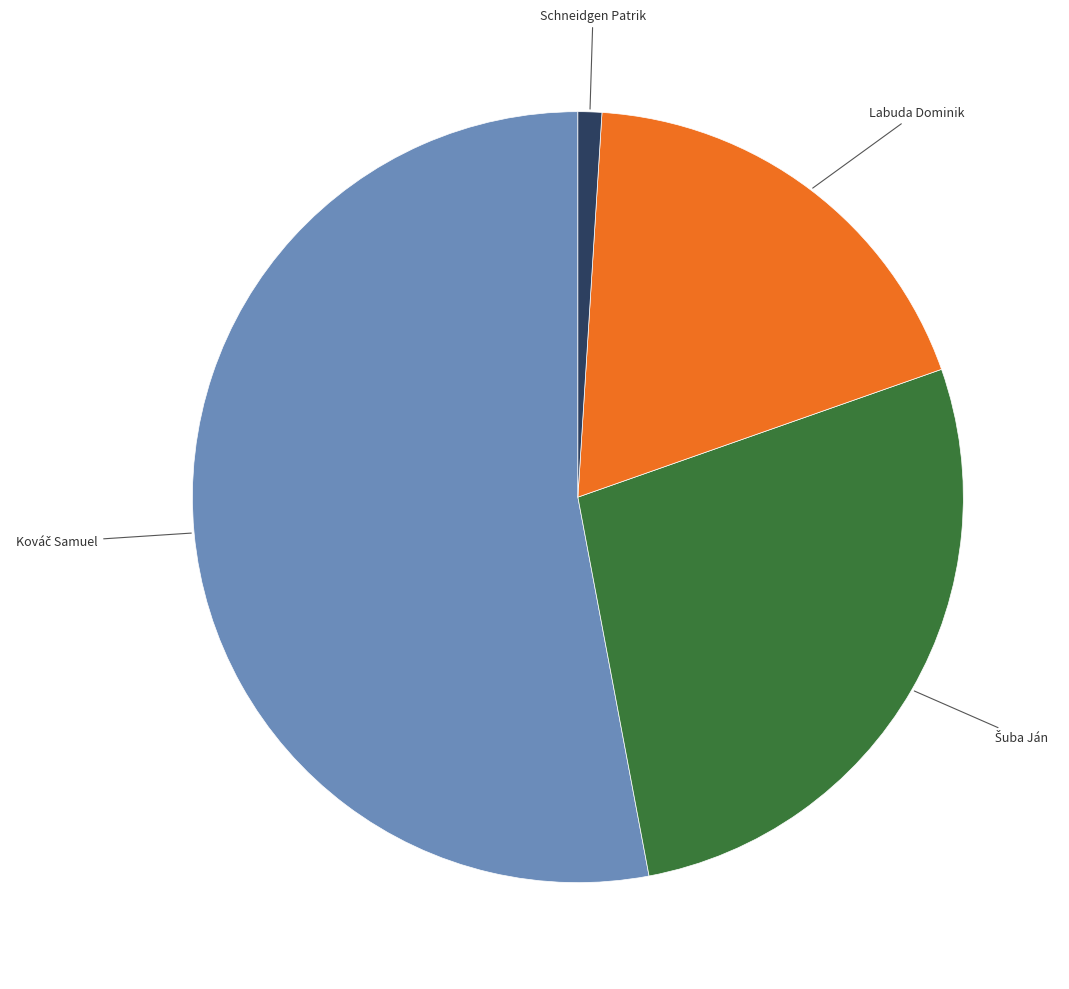

Does any single category account for the majority?

Yes